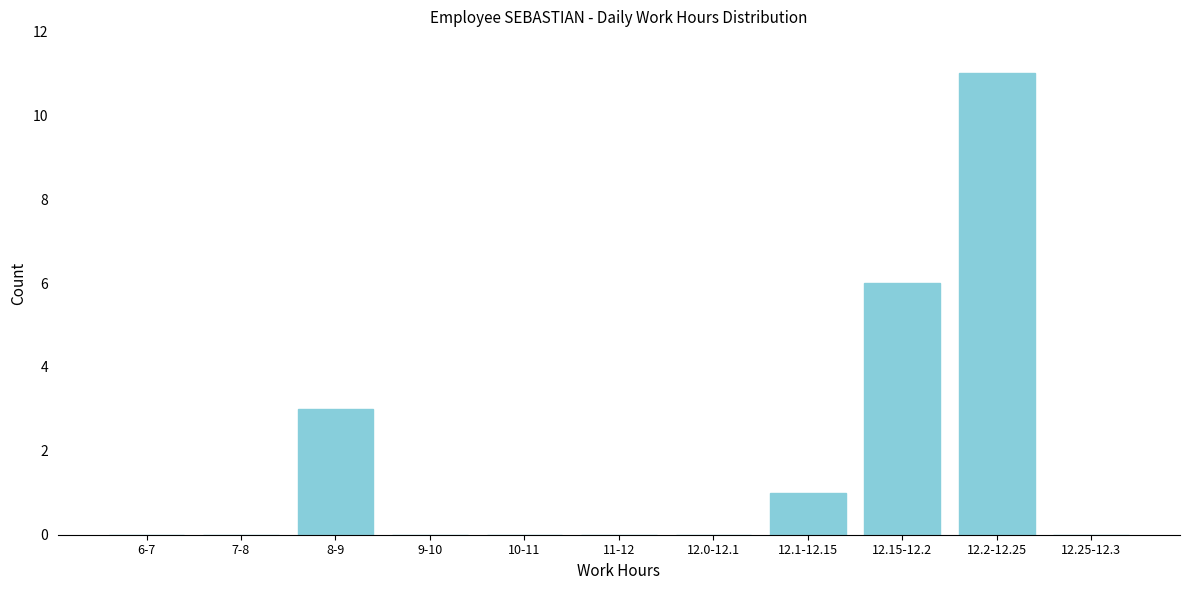

Reading left to right, extract all data points from this chart.

6-7=0	7-8=0	8-9=3	9-10=0	10-11=0	11-12=0	12.0-12.1=0	12.1-12.15=1	12.15-12.2=6	12.2-12.25=11	12.25-12.3=0